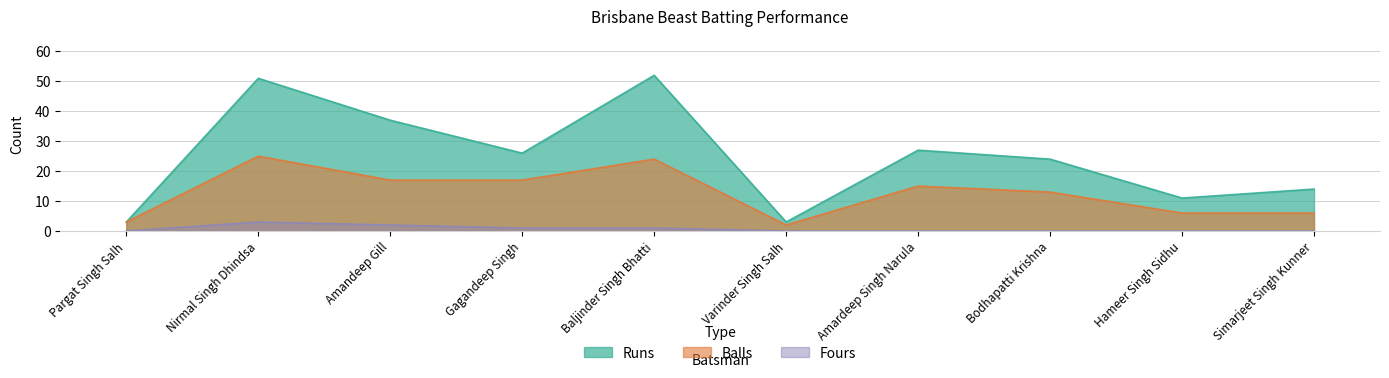

True or false: Runs and Fours intersect in this chart.

False